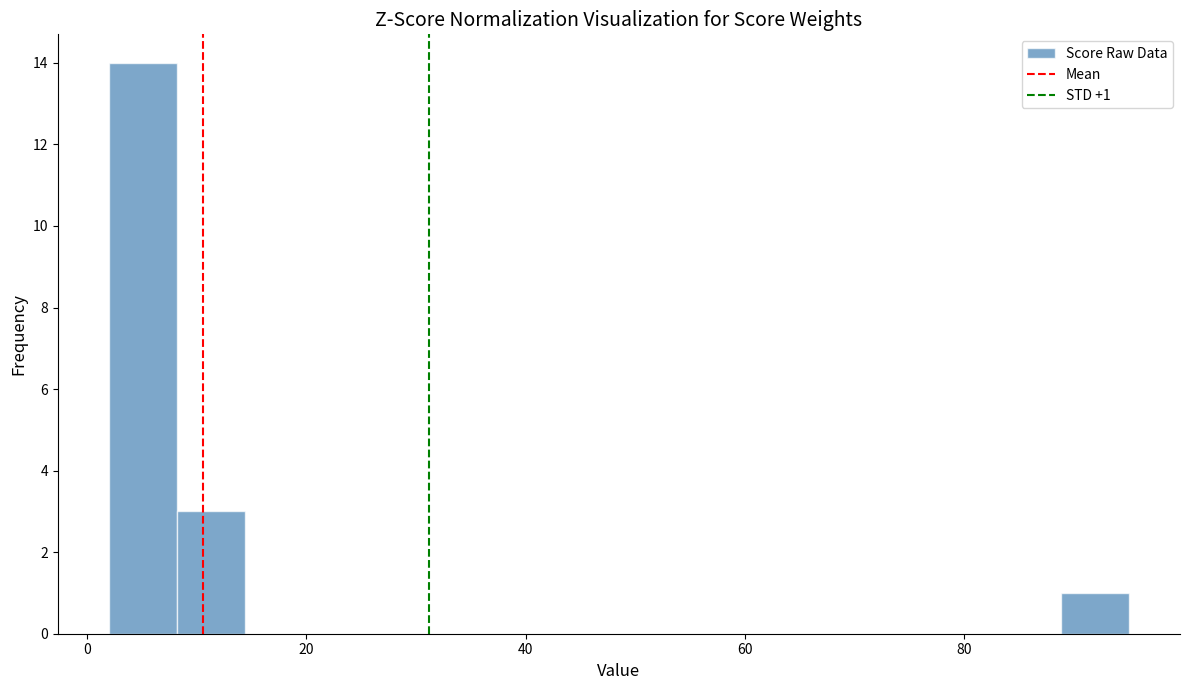

Around what value on the x-axis is the tallest bar? Give the approximate position of its centre, as read against the axis.

6